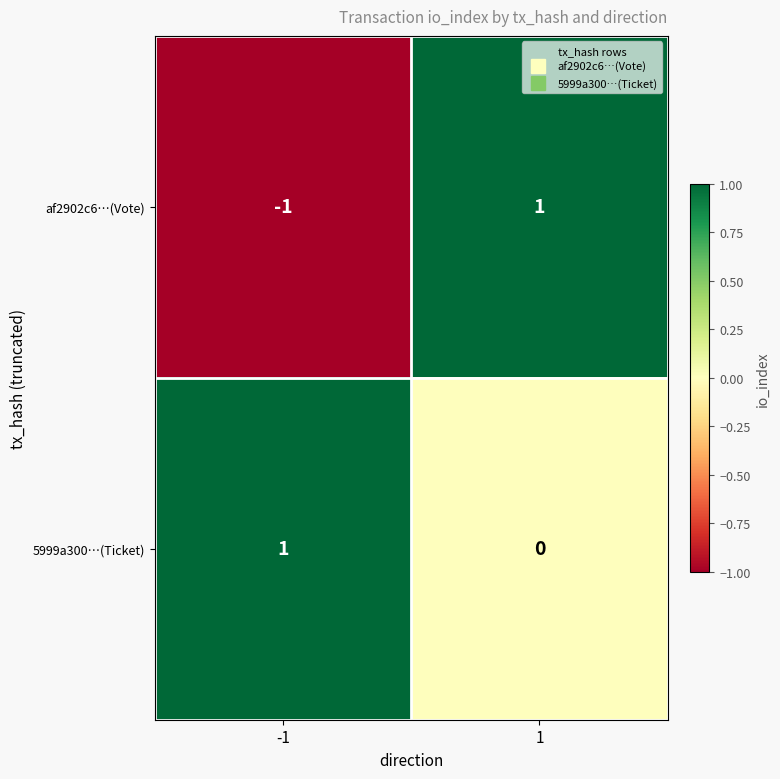

At -1, list the series in order from smallest to largest.

af2902c6…(Vote), 5999a300…(Ticket)